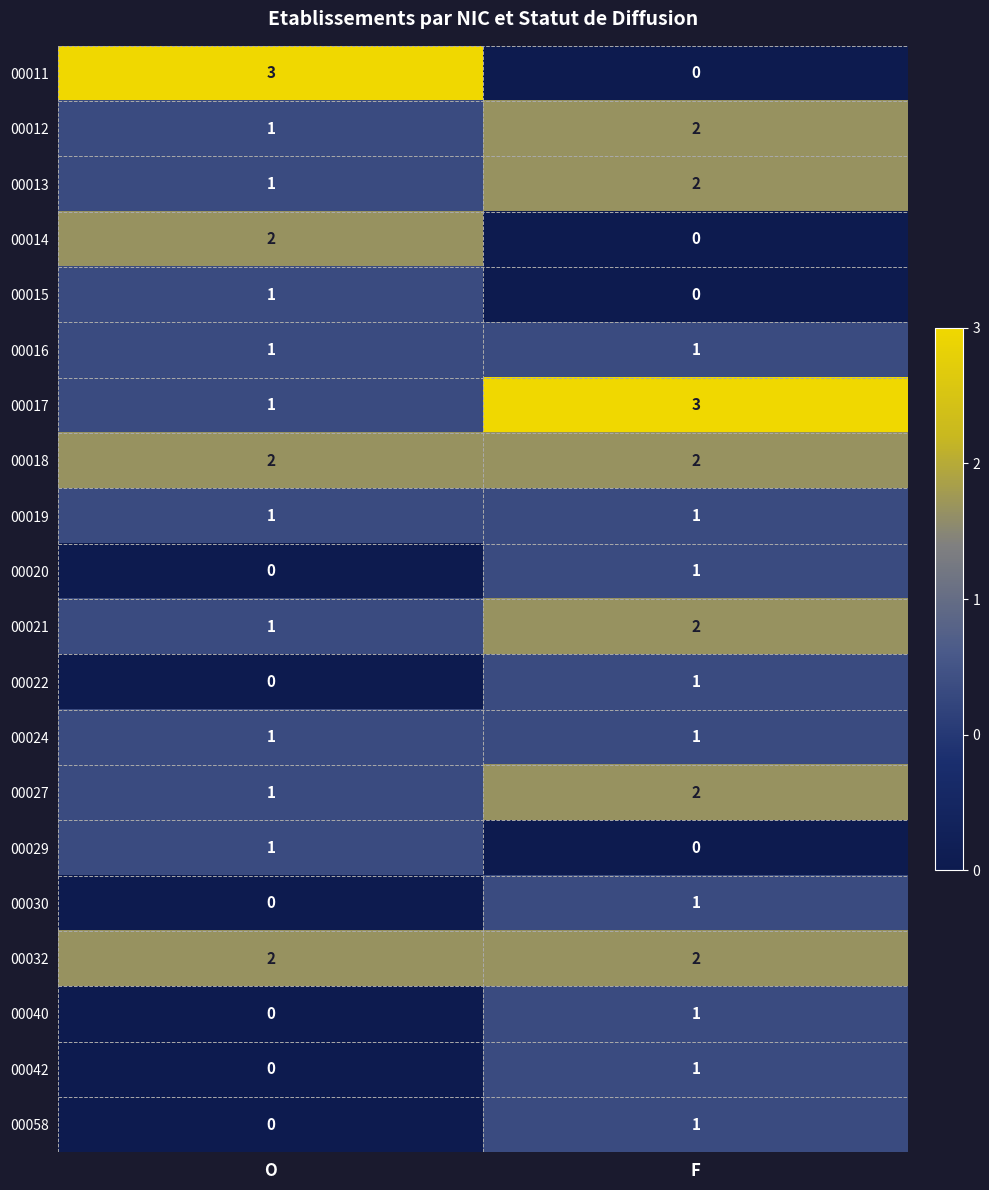

What is the difference between the highest and lowest values at F?

3